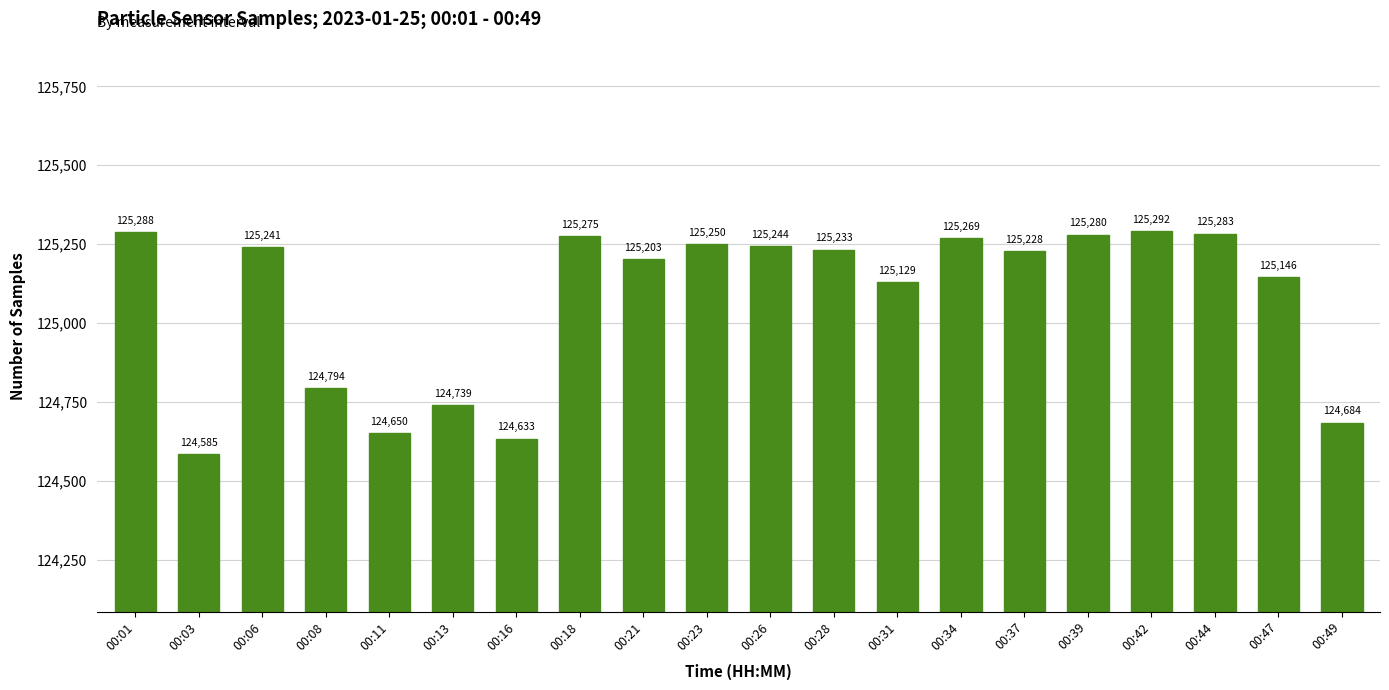

Is it true that the value at 00:28 is 125233?

True